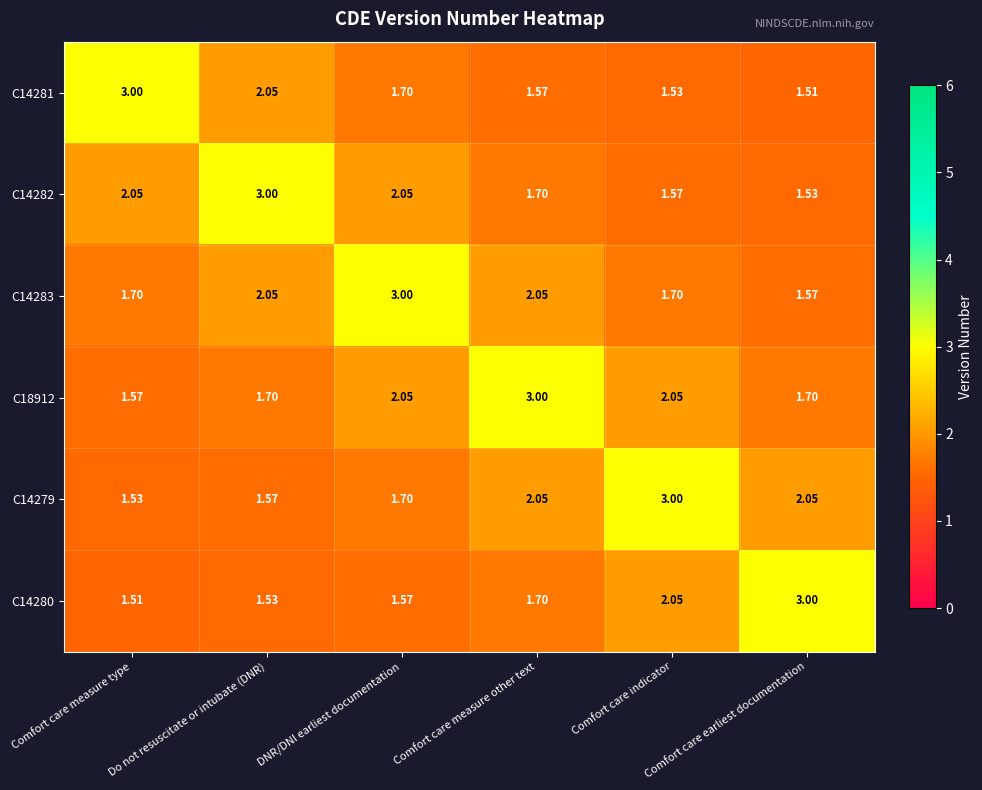

Is the value of C14282 at Comfort care measure type greater than the value of C14280 at Comfort care measure type?

Yes